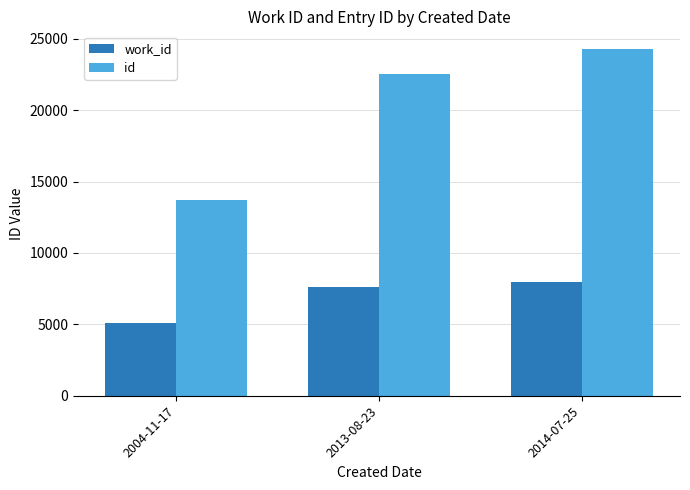

At 2014-07-25, list the series in order from largest to smallest.

id, work_id